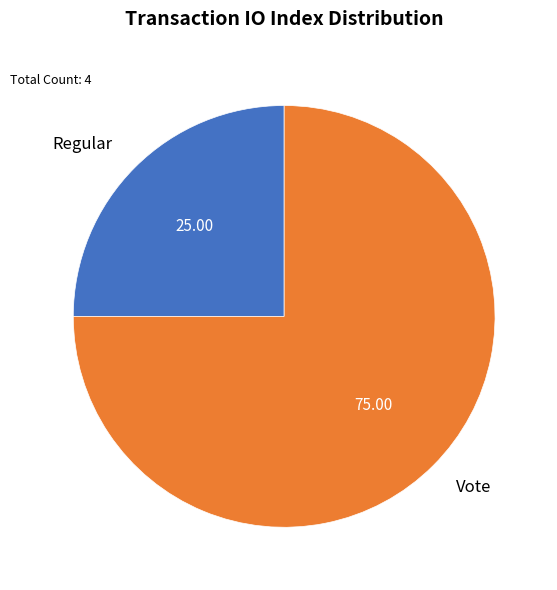

What is the largest slice in the pie chart?

Vote